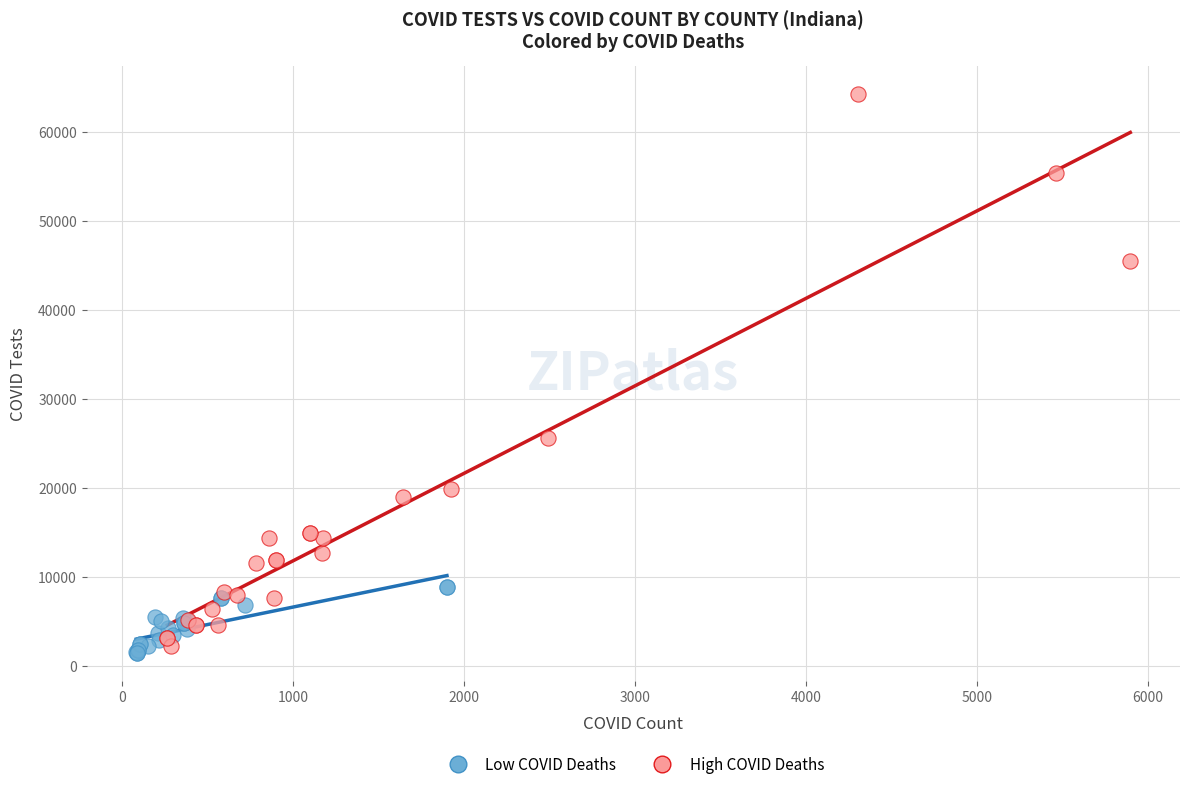

Which series has the largest Y range (max minus min)?

High COVID Deaths